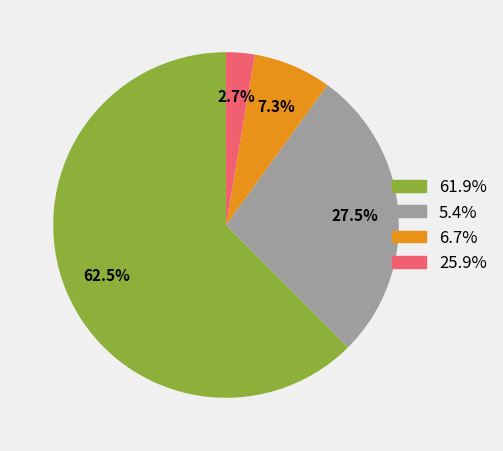

Count the number of slices in the pie.

4